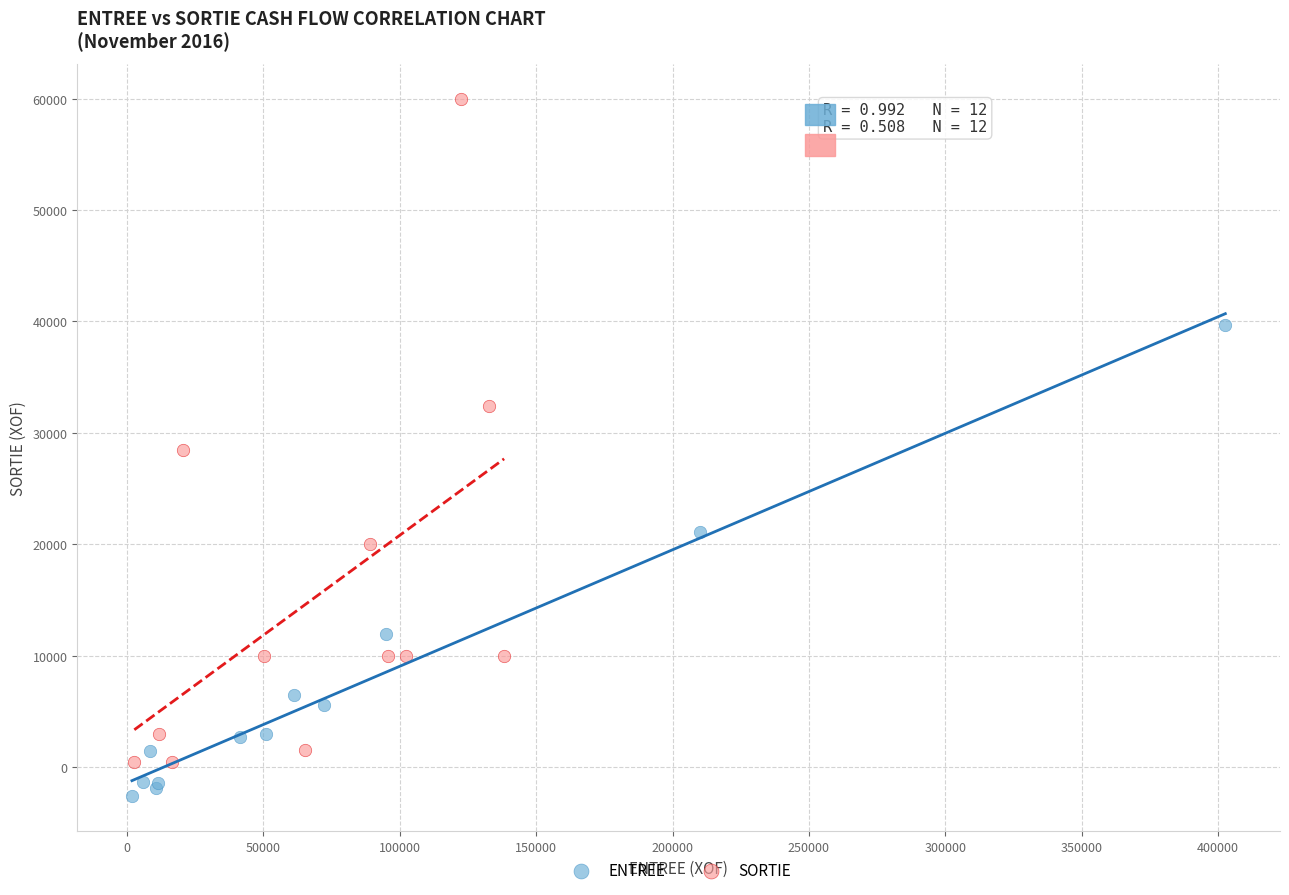

Which series has the widest spread of Y values?

SORTIE